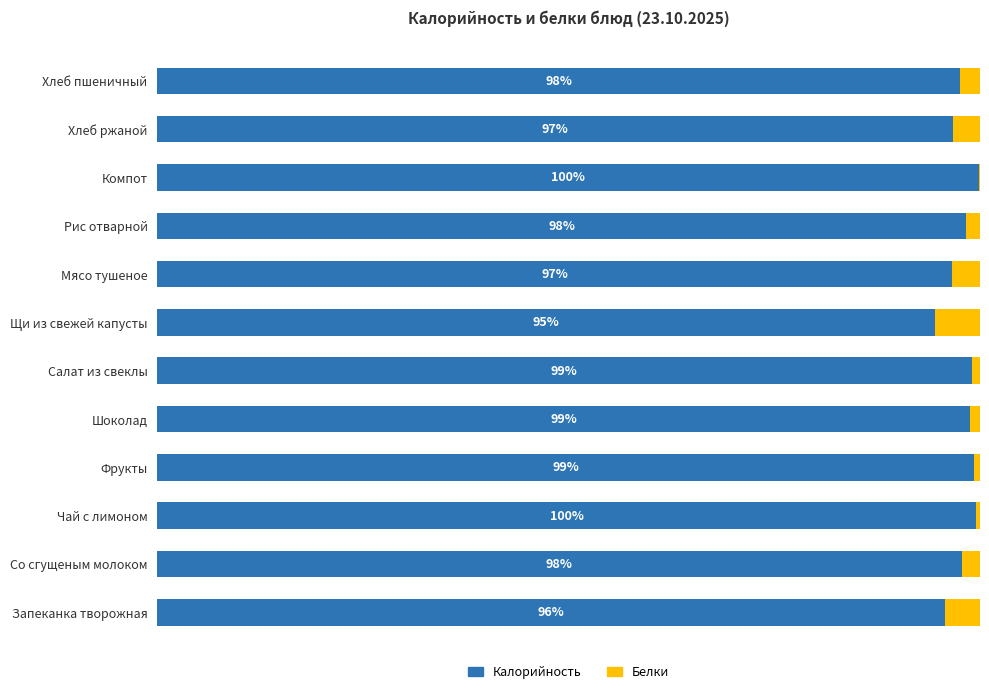

What are all the series names shown in the legend?

Калорийность, Белки